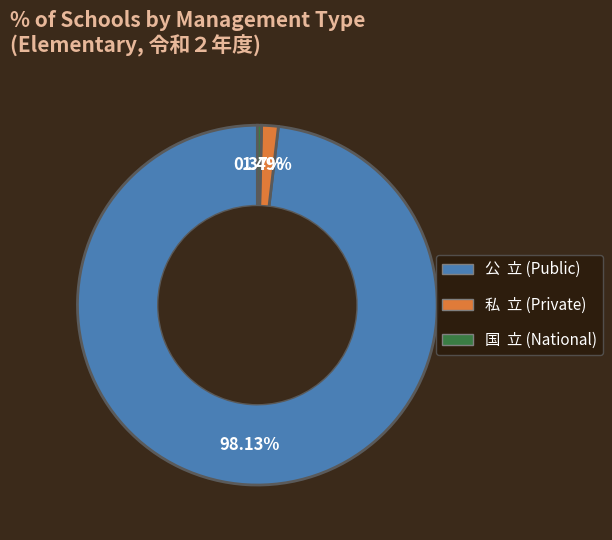

Which category accounts for the majority?

公 立